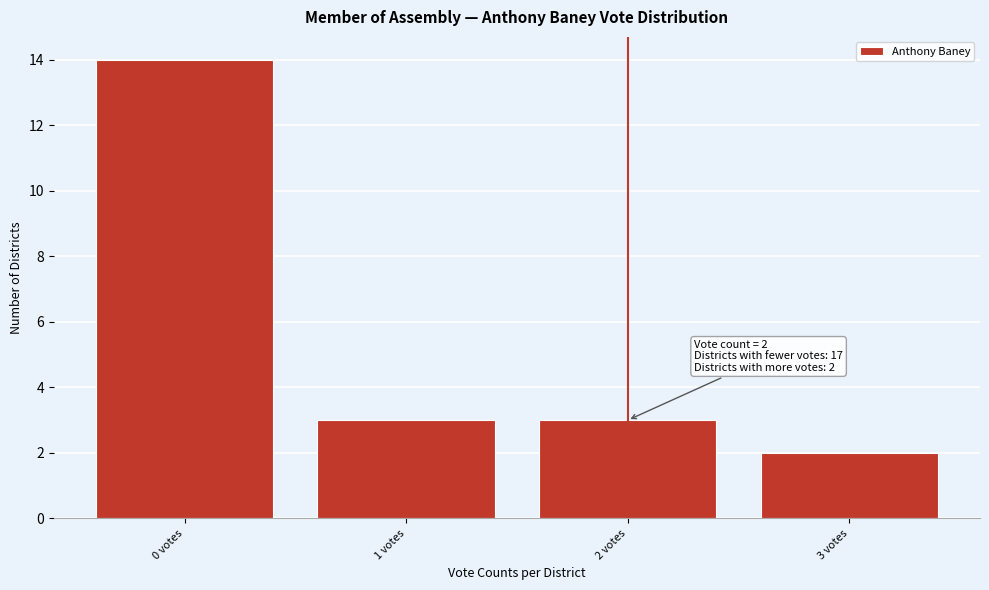

Which range on the x-axis has the tallest bar?

-0.5 to 0.5